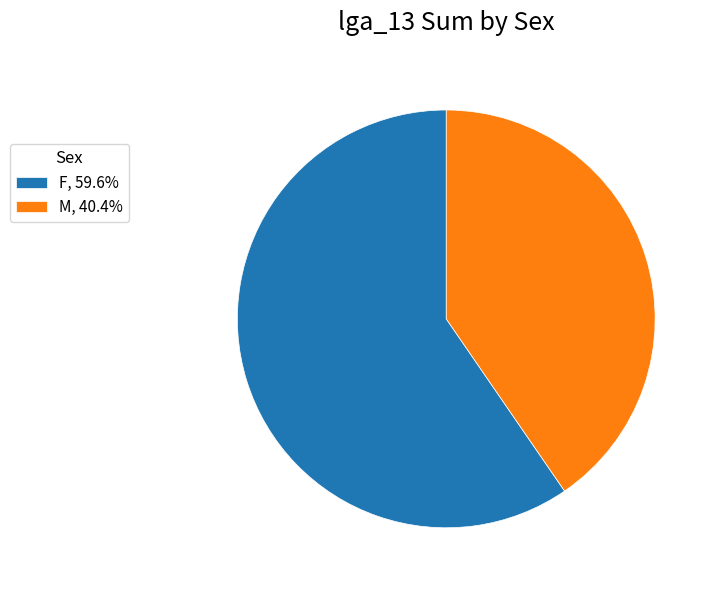

Is the sum of F, 59.6% and M, 40.4% greater than half?

Yes